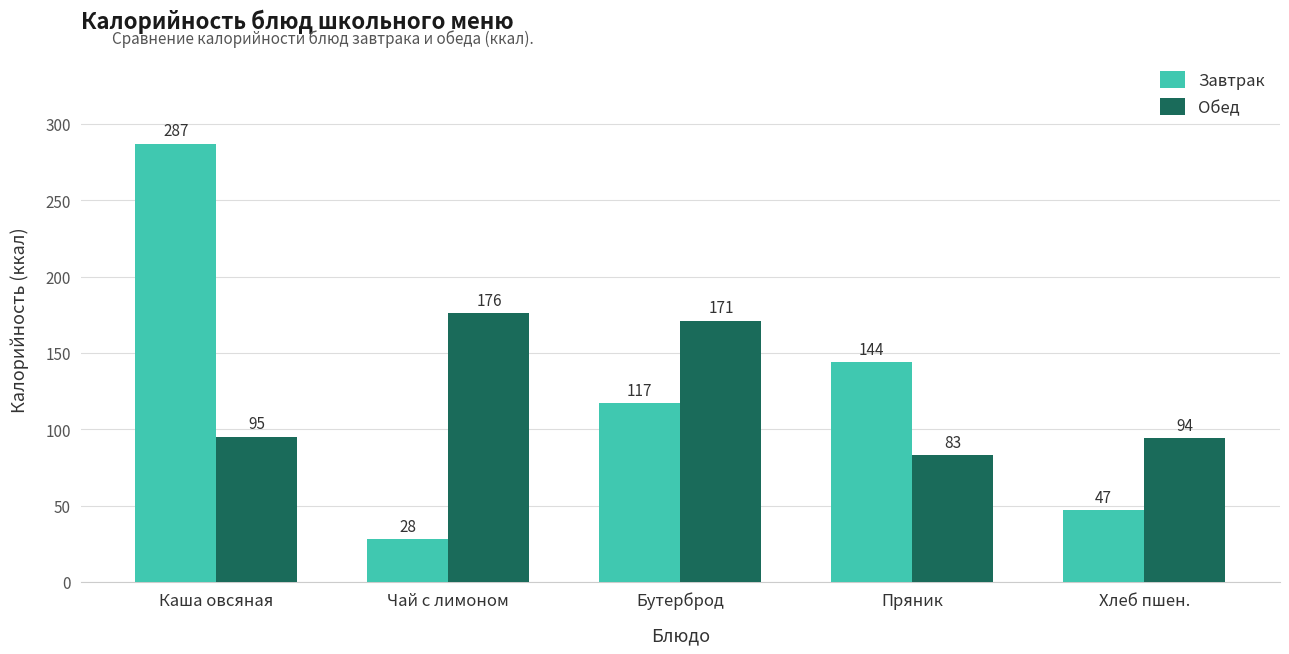

Reading left to right, transcribe all the data shown in this chart.

Завтрак: Каша овсяная=287	Чай с лимоном=28	Бутерброд=117	Пряник=144	Хлеб пшен.=47
Обед: Каша овсяная=95	Чай с лимоном=176	Бутерброд=171	Пряник=83	Хлеб пшен.=94